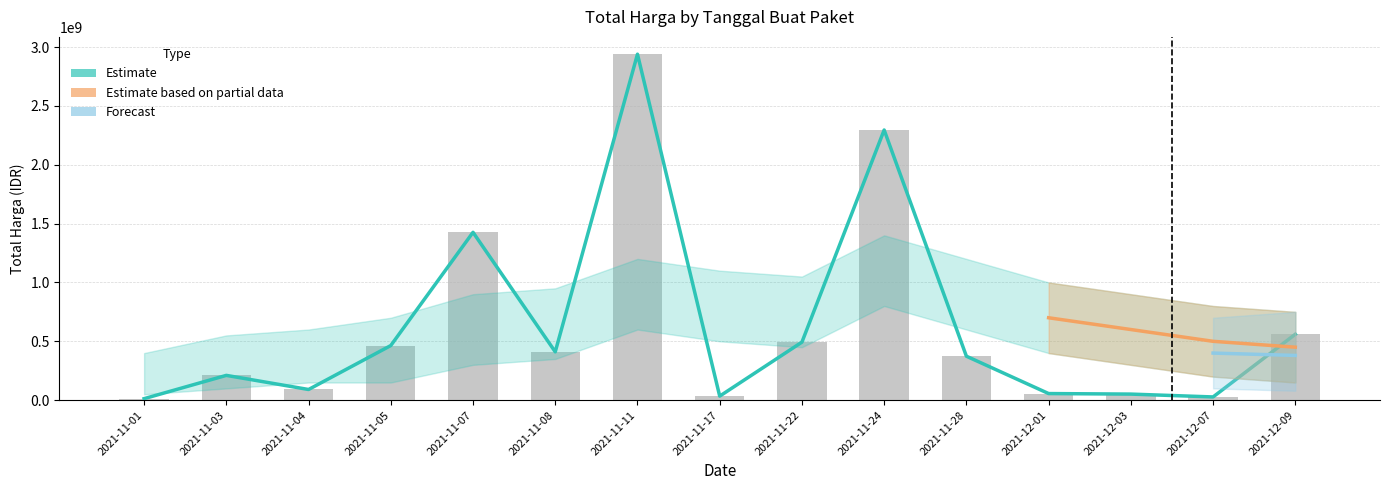

How many categories are shown in the chart?

15